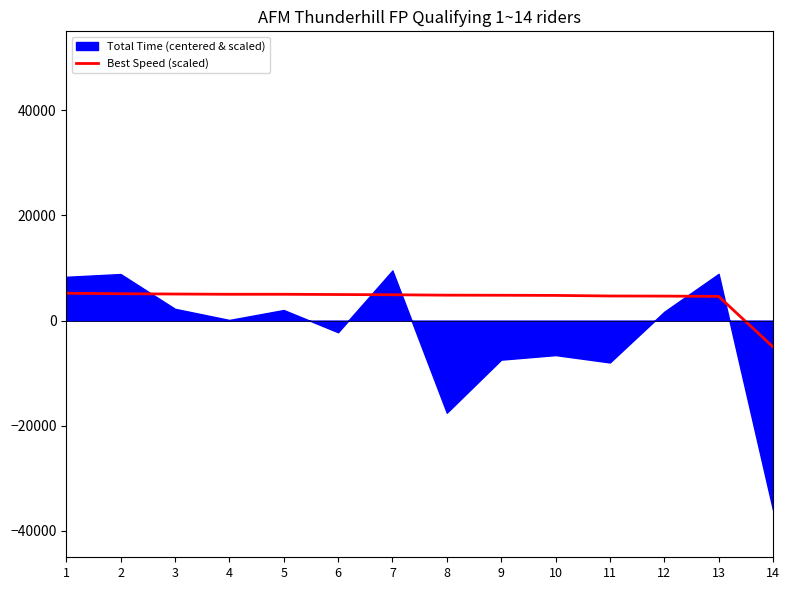

What is the maximum value for Best Speed (scaled)?

5204.4